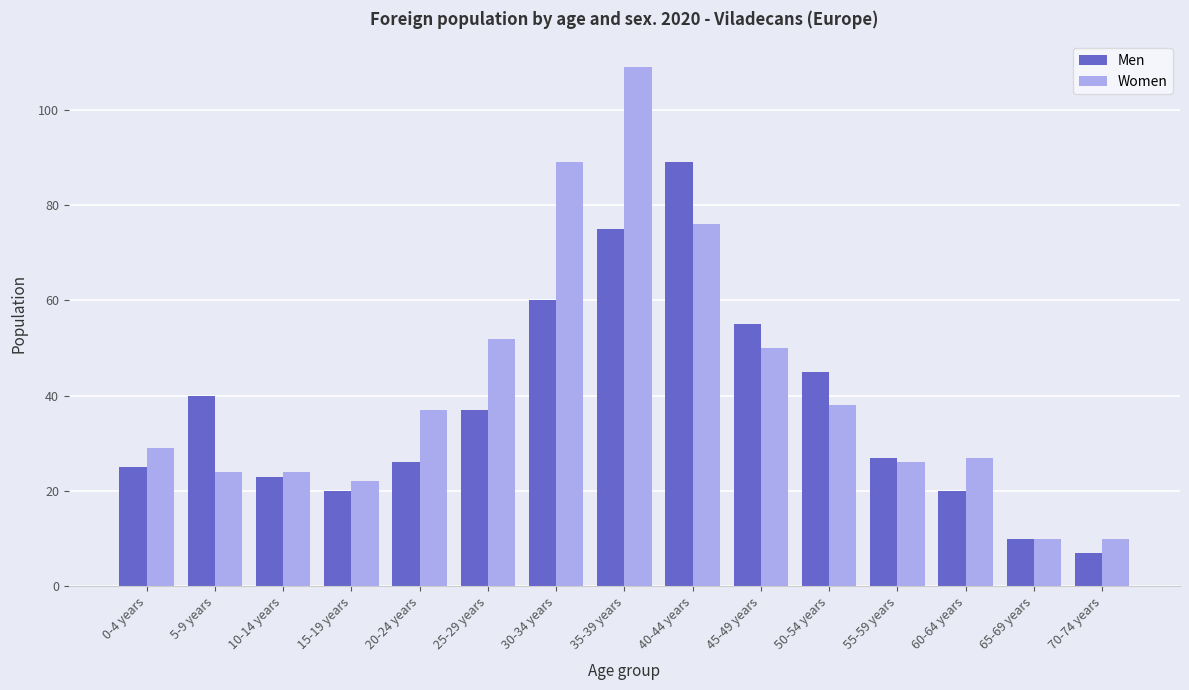

Which series has the widest spread of values?

Women